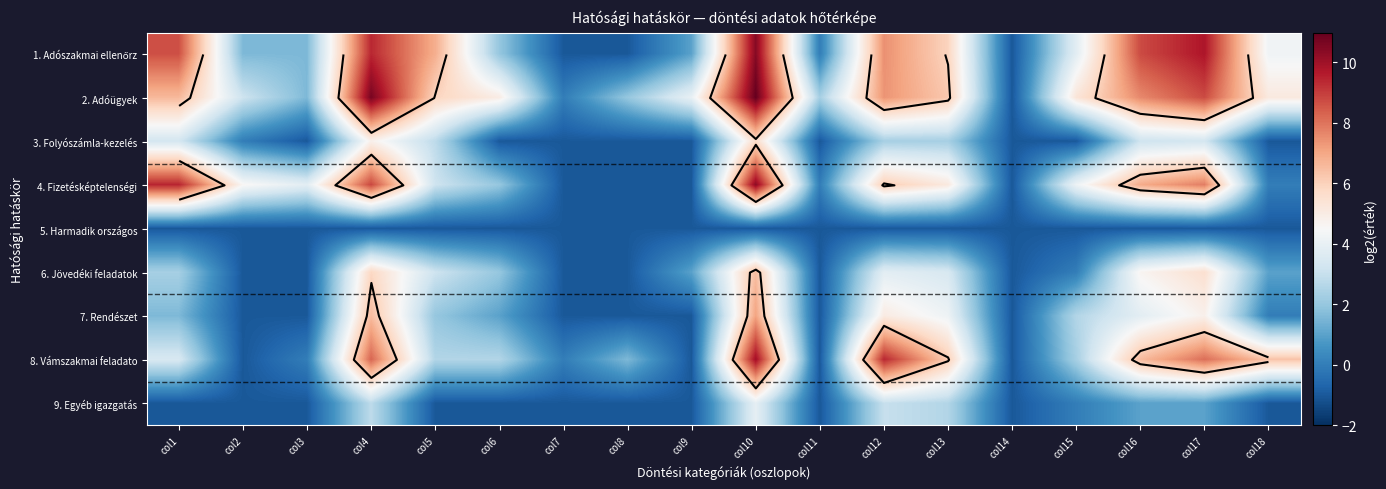

How many positive values does the 1. Adószakmai ellenőrz series have?

14